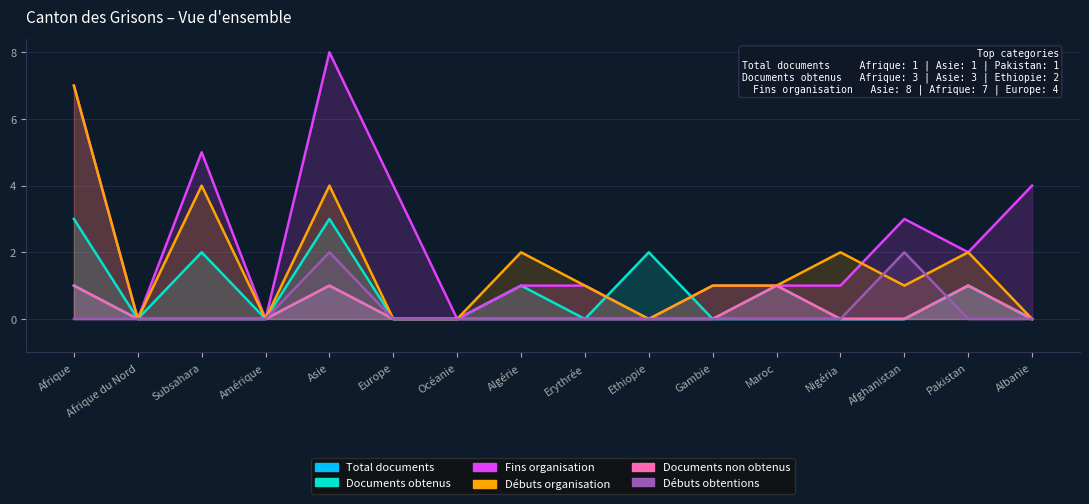

What is the label of the 7th point from the right?

Ethiopie